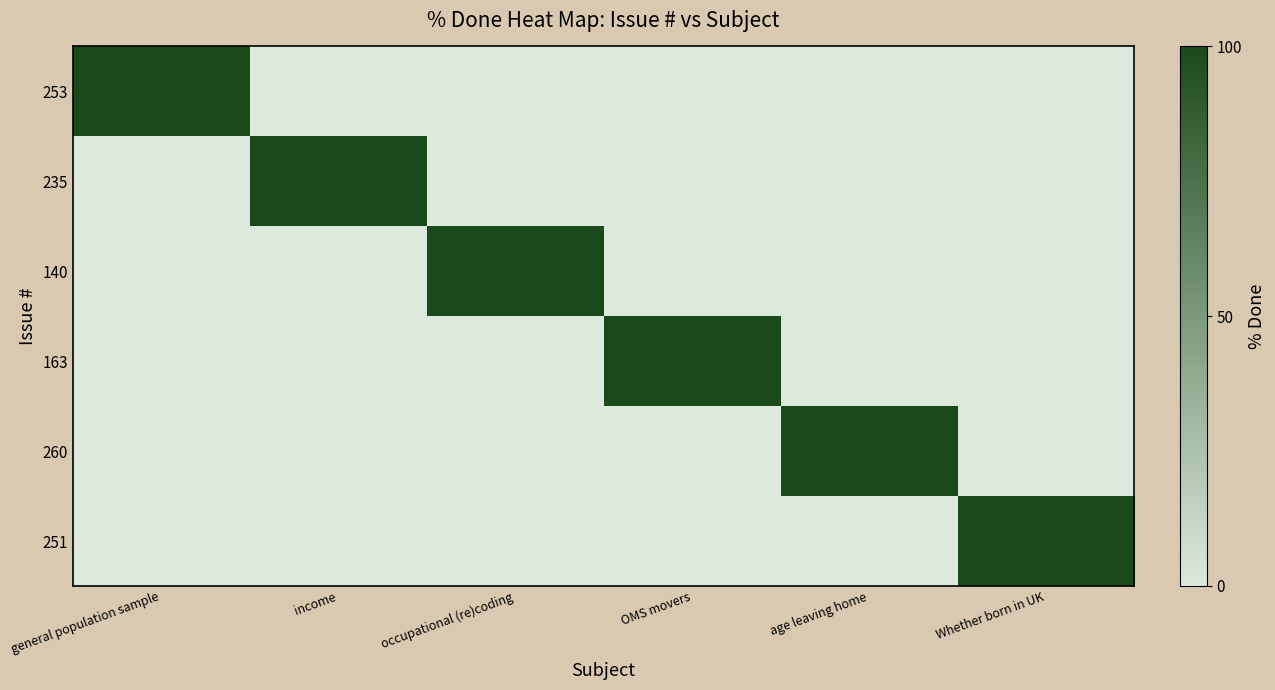

Reading left to right, what are all the values shown in this chart?

253: general population sample=100	income=0	occupational (re)coding=0	OMS movers=0	age leaving home=0	Whether born in UK=0
235: general population sample=0	income=100	occupational (re)coding=0	OMS movers=0	age leaving home=0	Whether born in UK=0
140: general population sample=0	income=0	occupational (re)coding=100	OMS movers=0	age leaving home=0	Whether born in UK=0
163: general population sample=0	income=0	occupational (re)coding=0	OMS movers=100	age leaving home=0	Whether born in UK=0
260: general population sample=0	income=0	occupational (re)coding=0	OMS movers=0	age leaving home=100	Whether born in UK=0
251: general population sample=0	income=0	occupational (re)coding=0	OMS movers=0	age leaving home=0	Whether born in UK=100